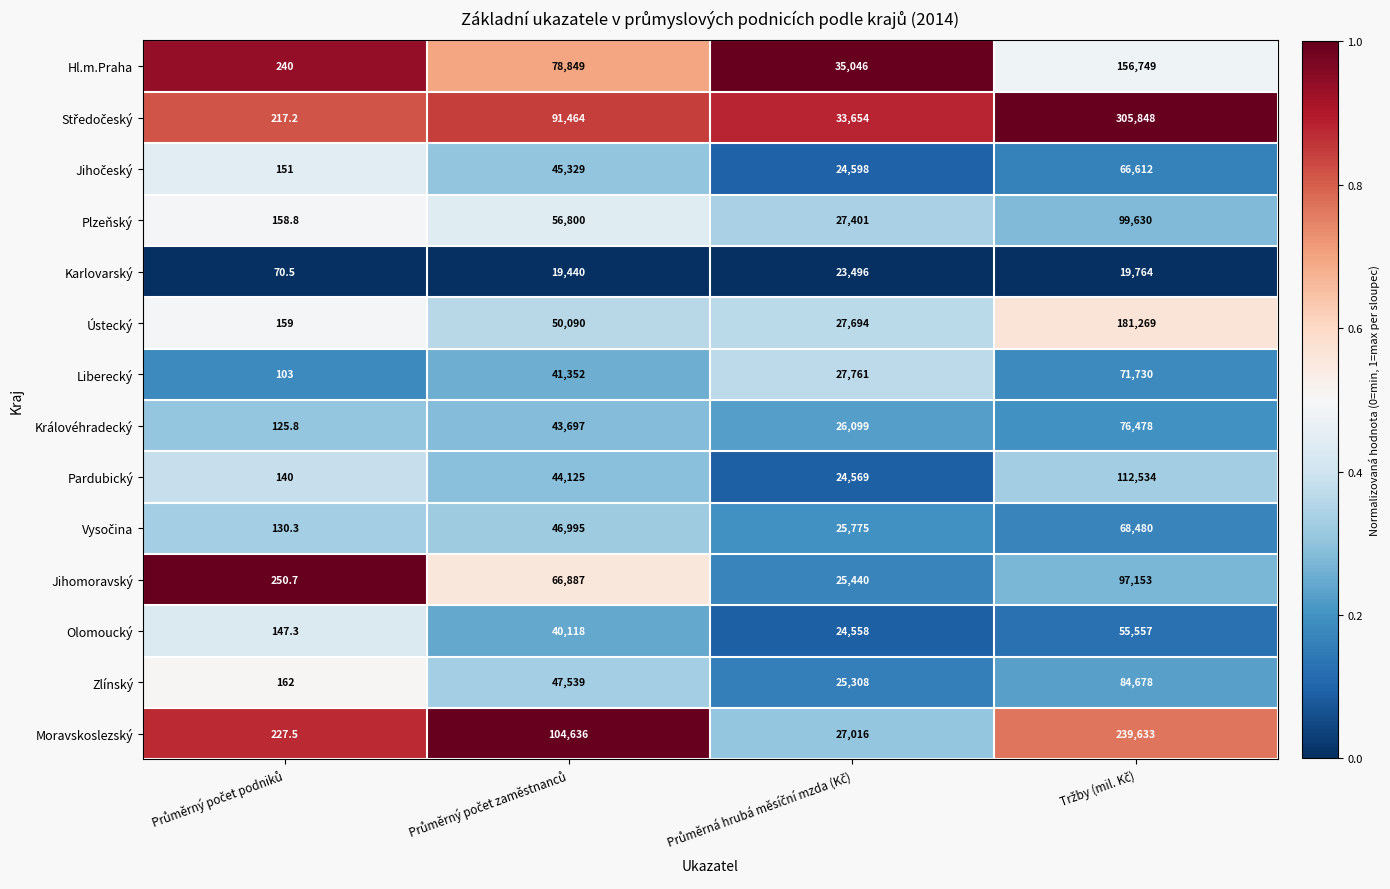

What is the smallest value displayed?

70.5